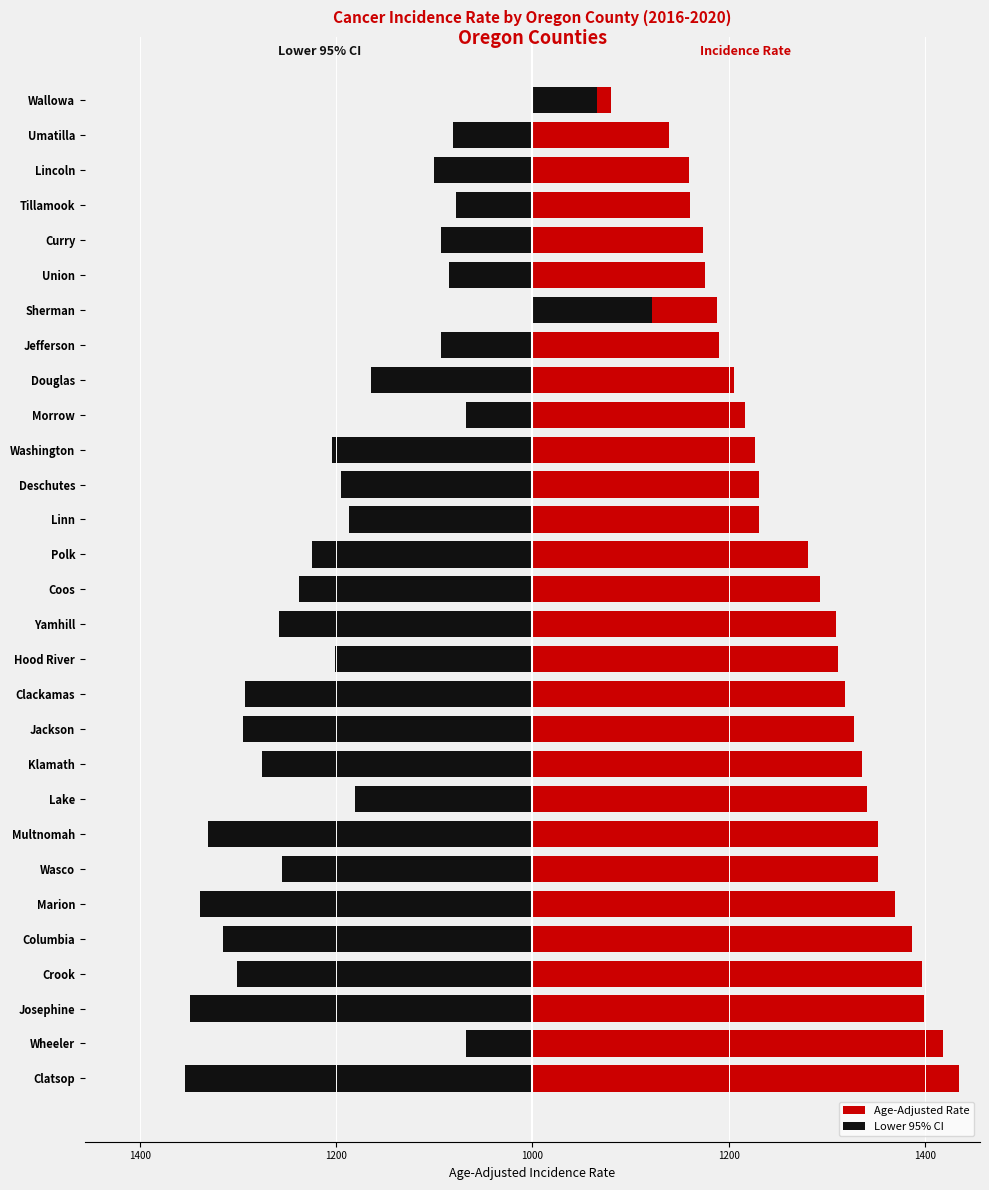

The Lower 95% CI series shows -265.5 at Deschutes. True or false?

False